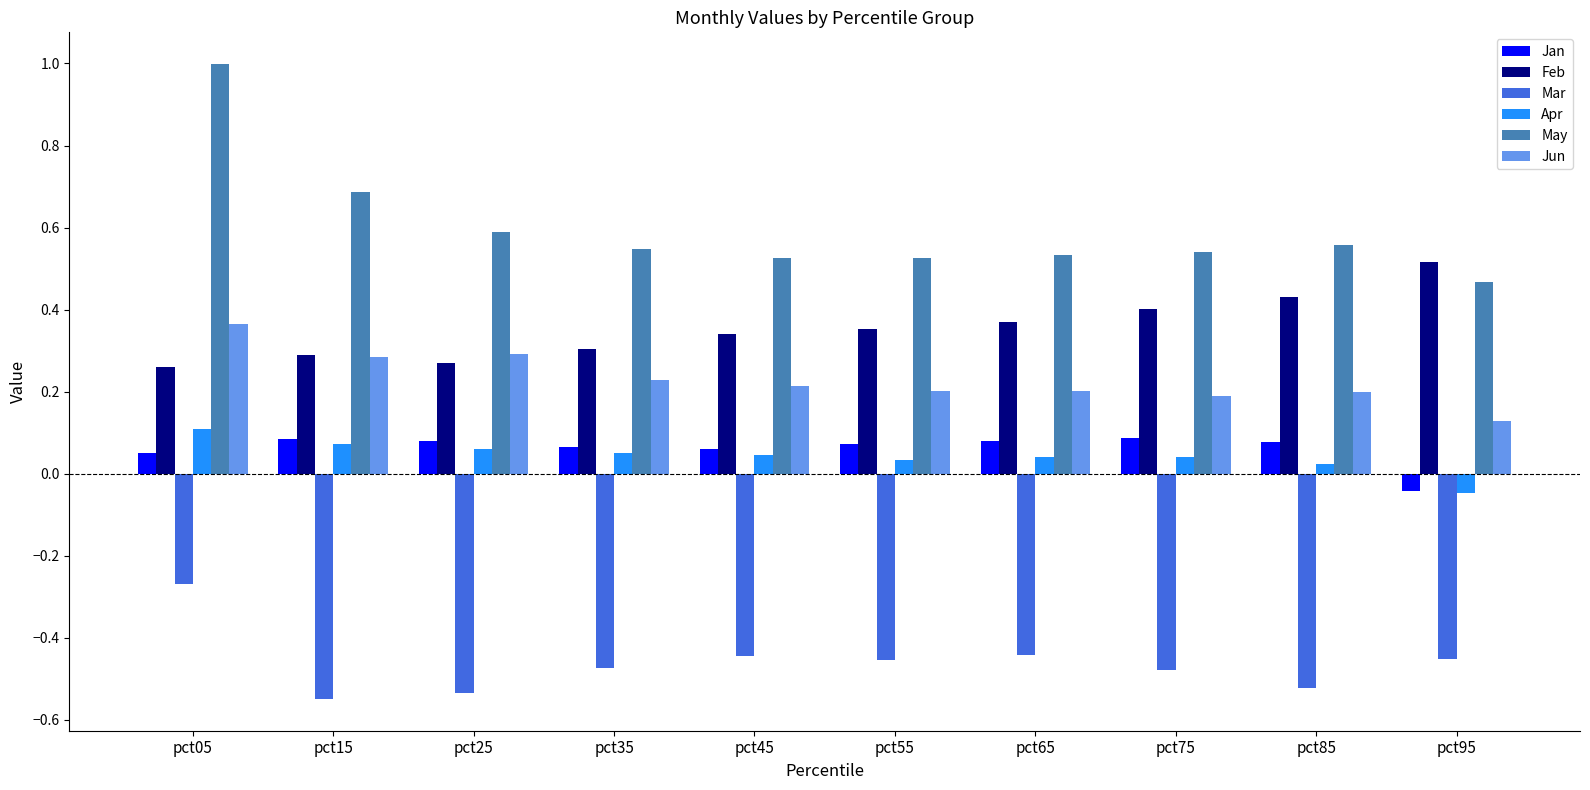

How many groups of bars are there?

10